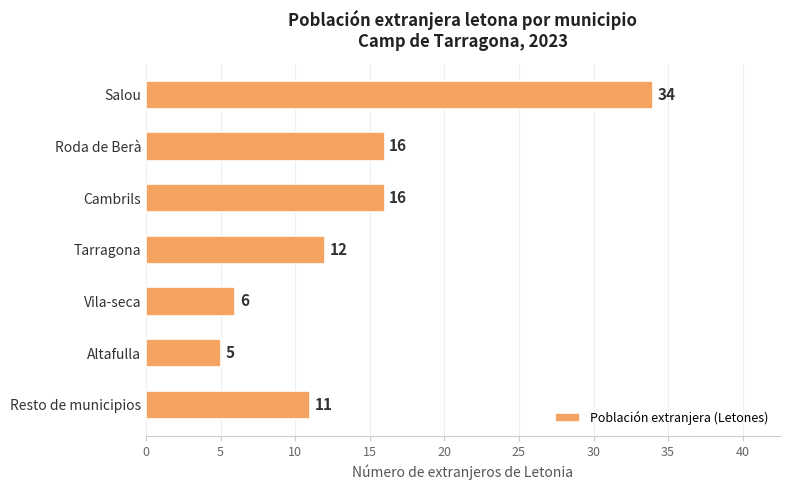

The value at Salou is 20. True or false?

False